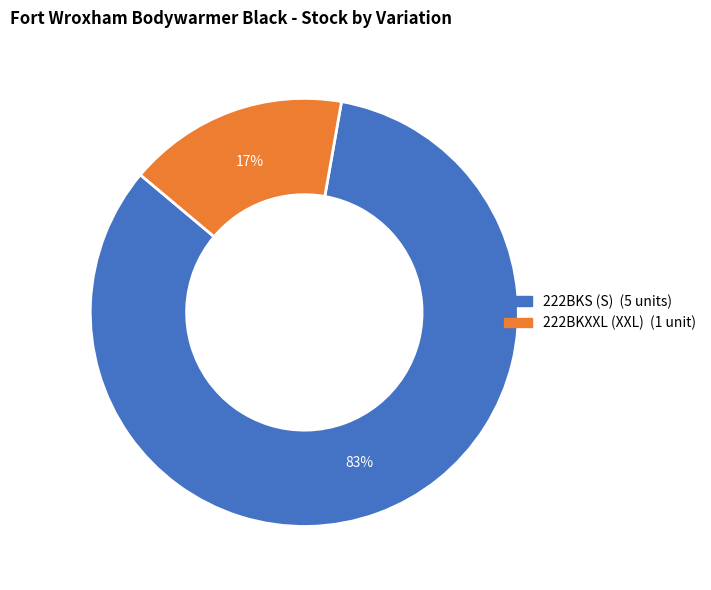

The 222BKXXL (XXL) slice represents 5% of the pie. True or false?

False